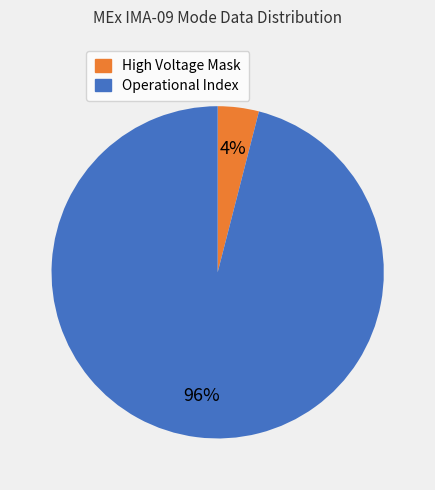

To the nearest percent, what is the average slice percentage?

50%